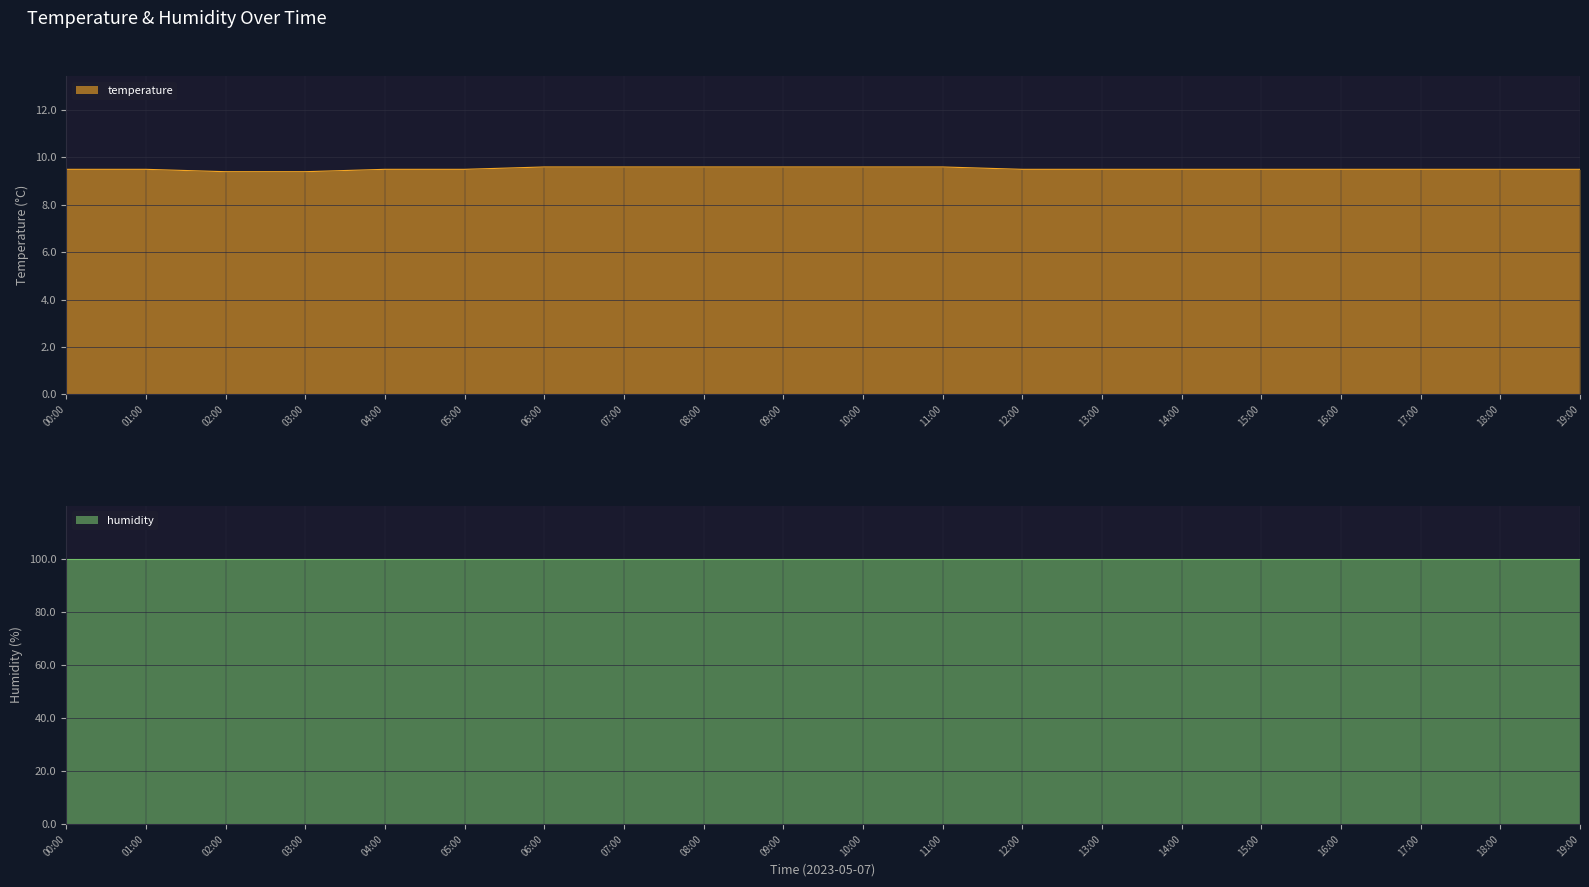

How many data points does each series have?

20